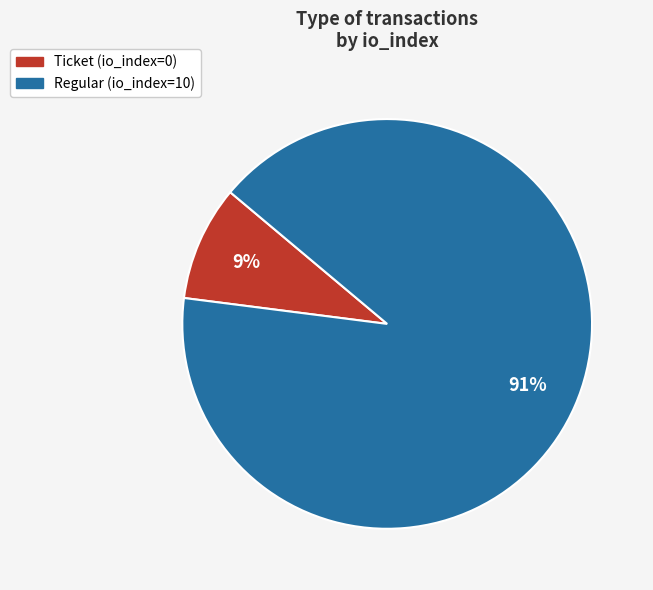

Does any single category account for the majority?

Yes